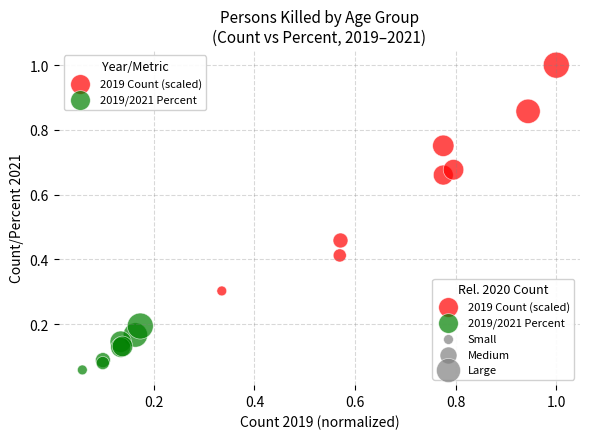

Which series contains the highest Y value?

2019 Count (scaled)